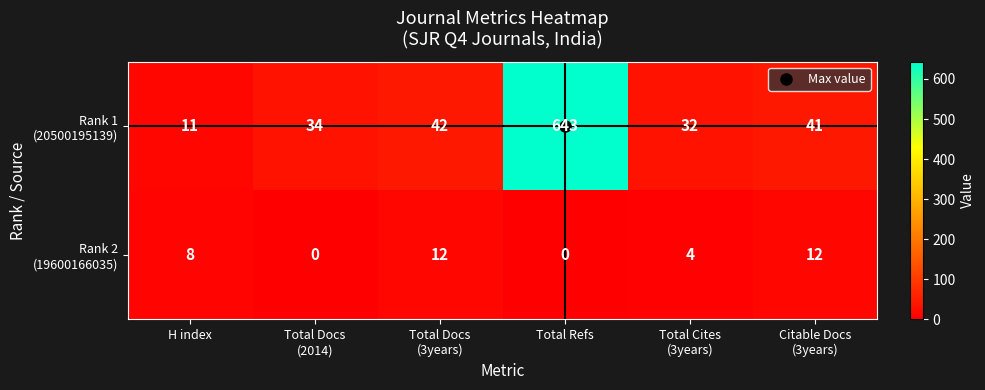

Which label corresponds to the largest value in the chart?

Total Refs